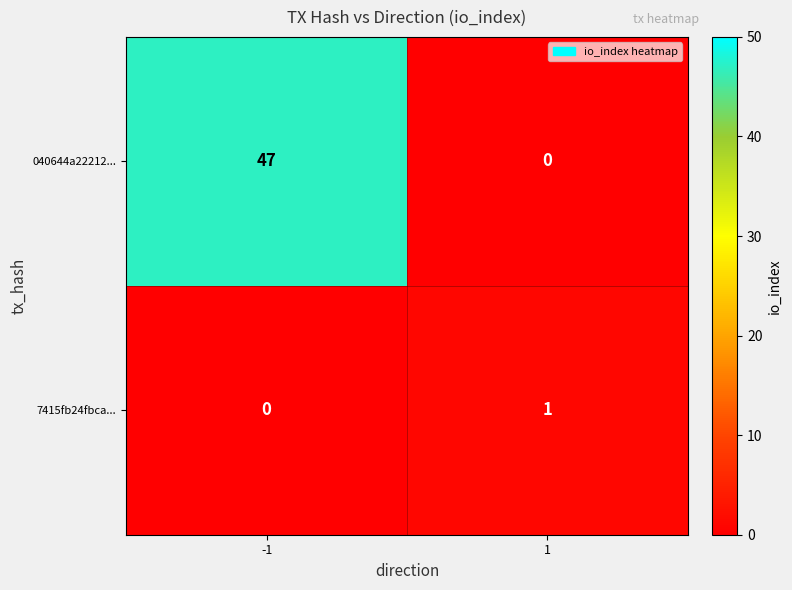

The value of 040644a22212... at -1 is 69. True or false?

False